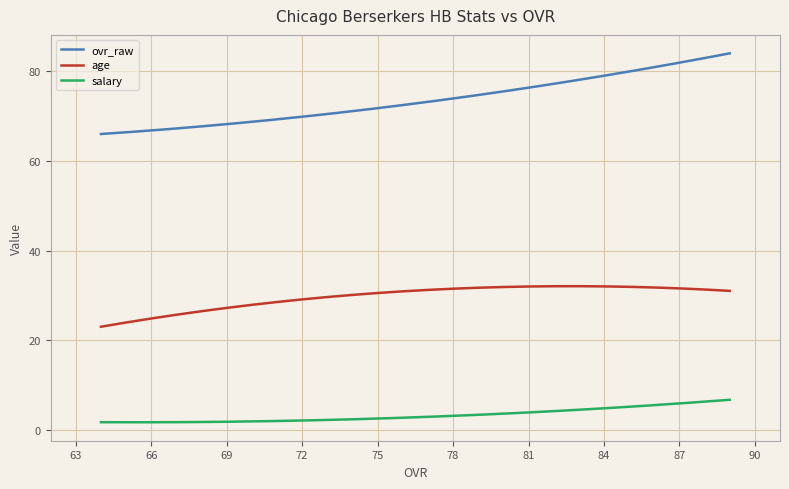

Which series has the largest total across all categories?

ovr_raw